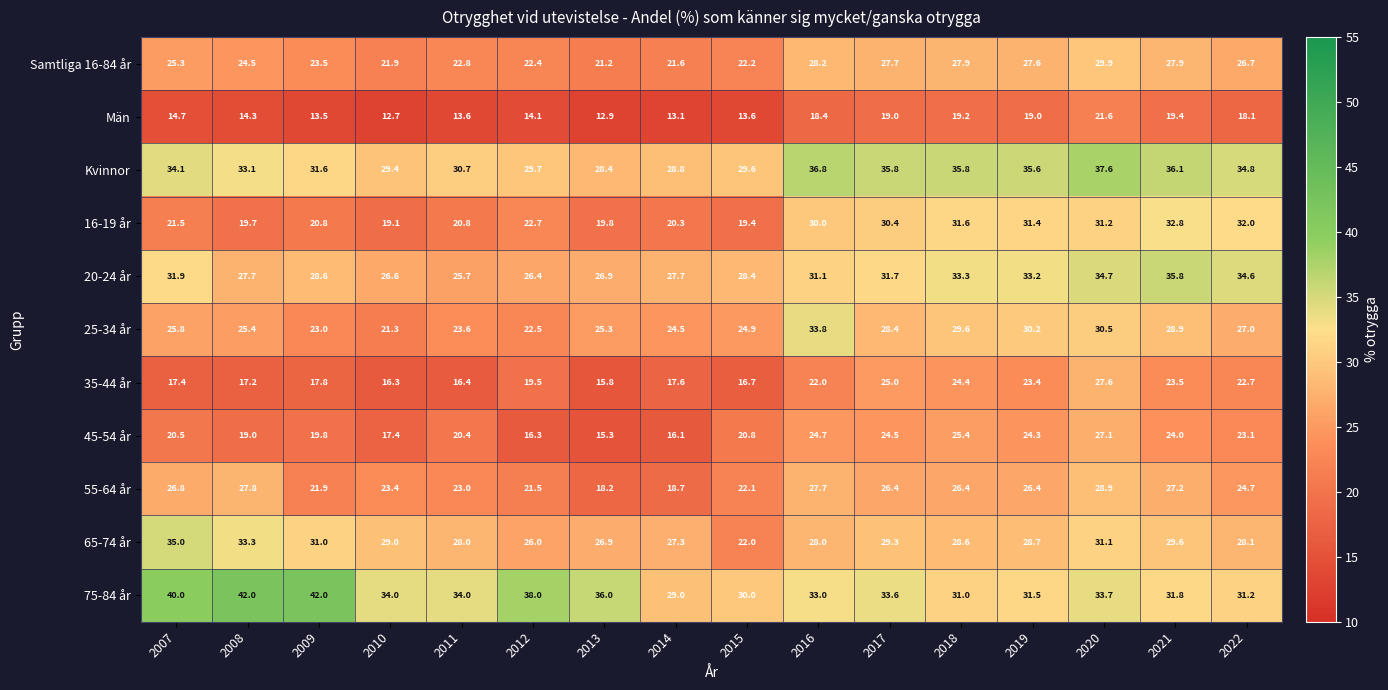

What is the average value of the 45-54 år series?

21.2